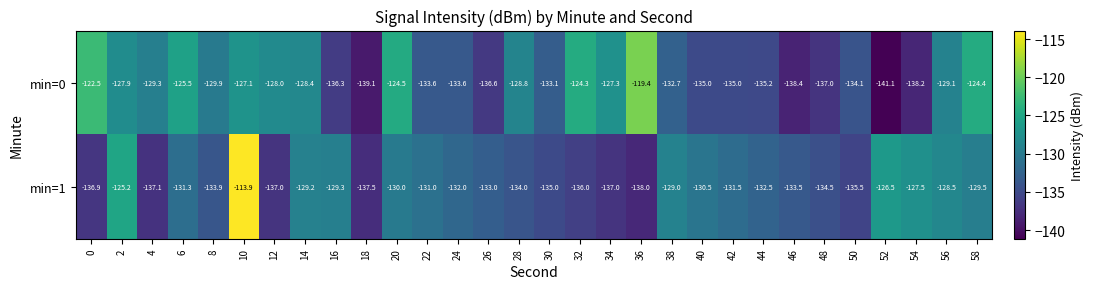

List the series in order of their peak value, highest first.

min=1, min=0